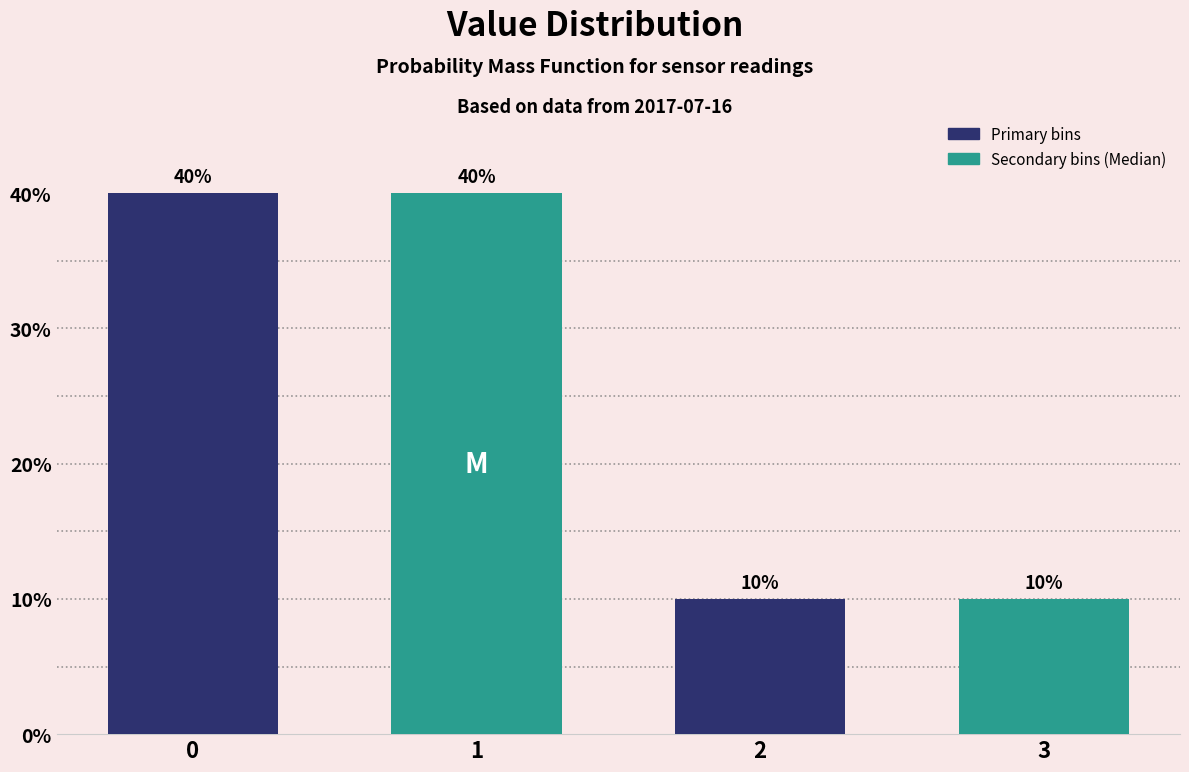

Reading left to right, list all the values displayed in this chart.

40	40	10	10